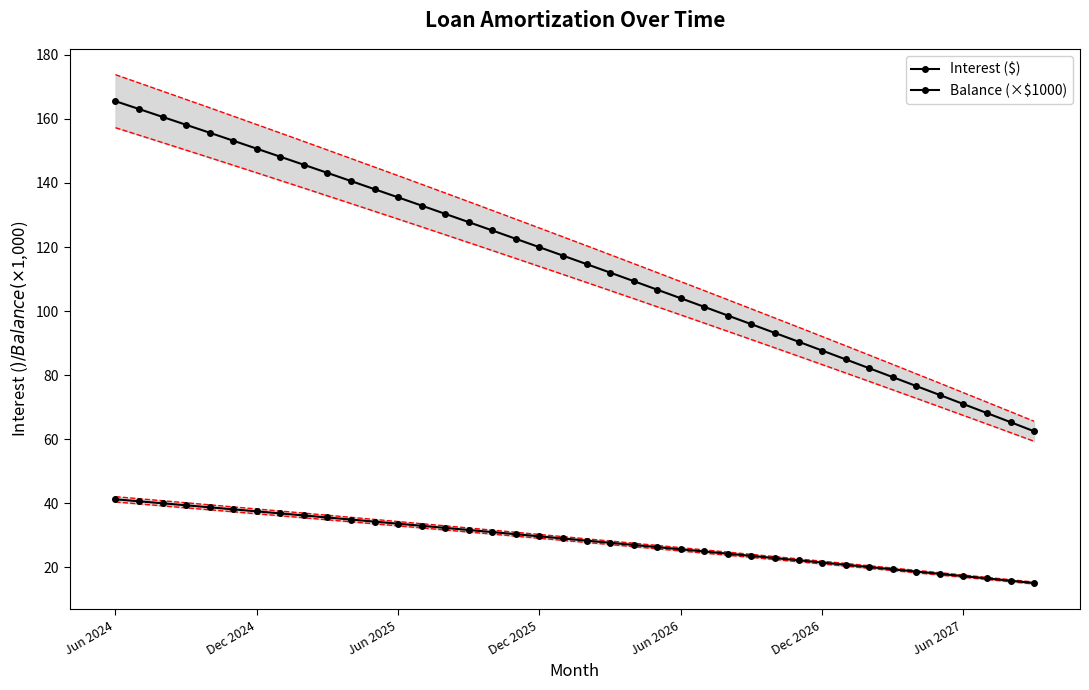

Where is Interest ($) nearest to the value 113?

21